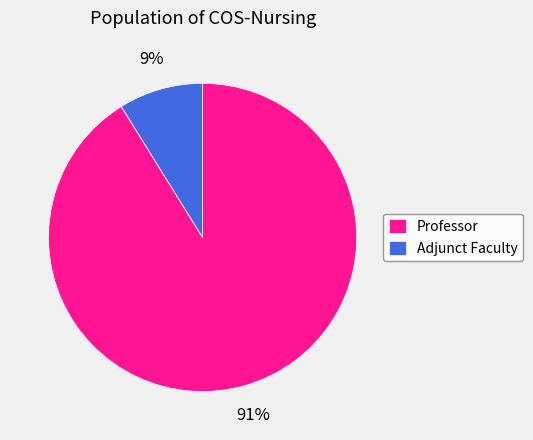

Count the number of slices in the pie.

2